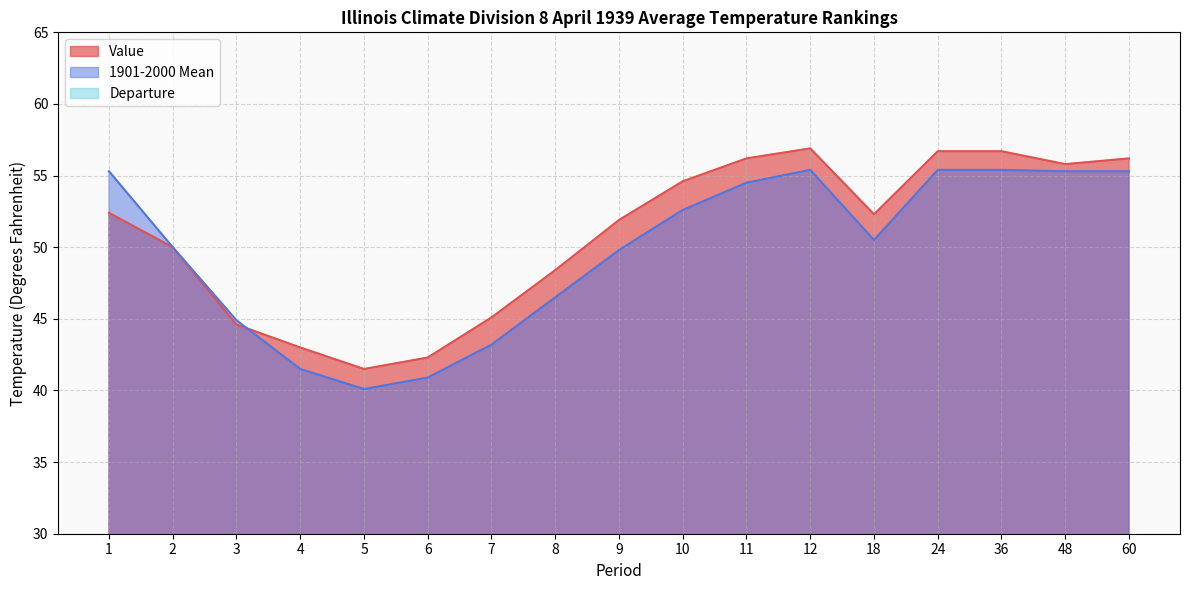

What is the difference between the maximum and minimum values in the Departure series?

2.9